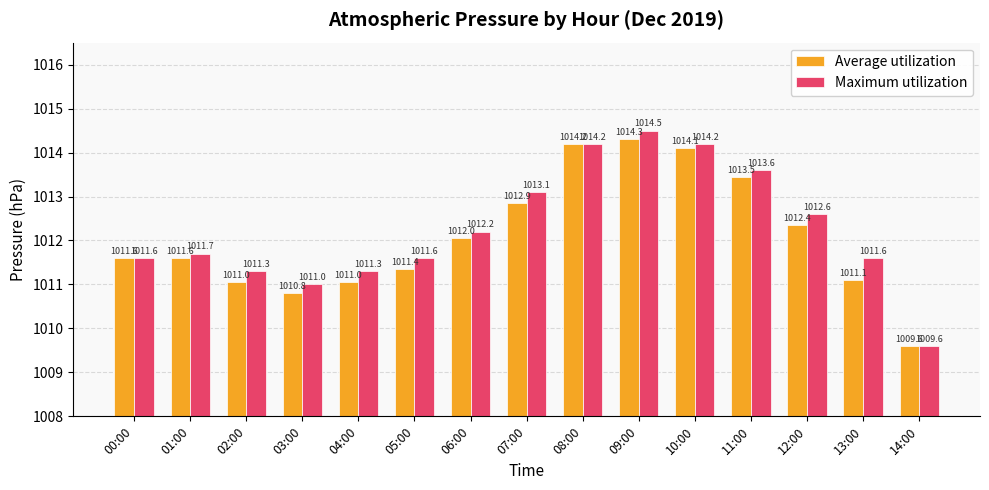

At which category is the sum across all series the highest?

09:00